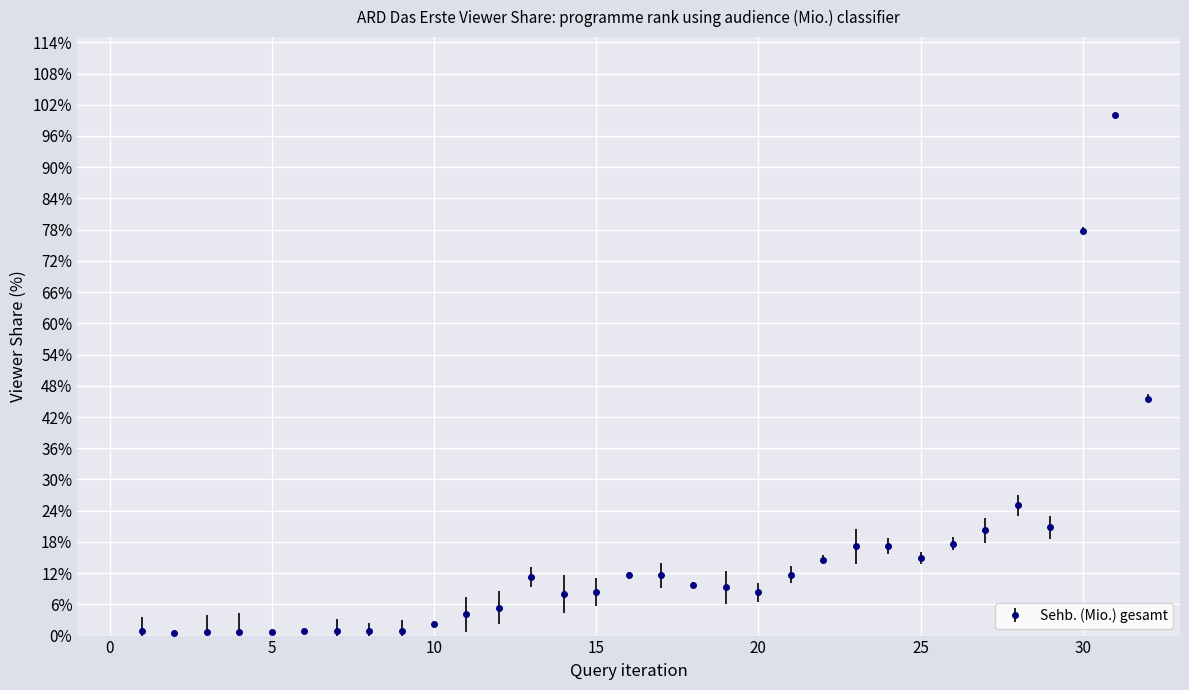

What is the value of the 16th point from the left?

11.6